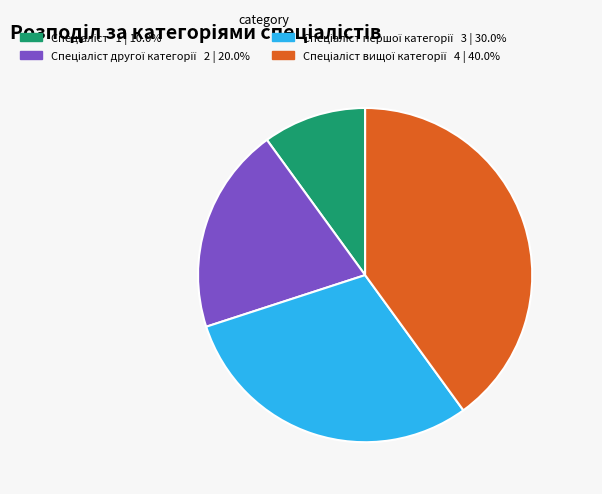

Is there a majority slice in this chart?

No